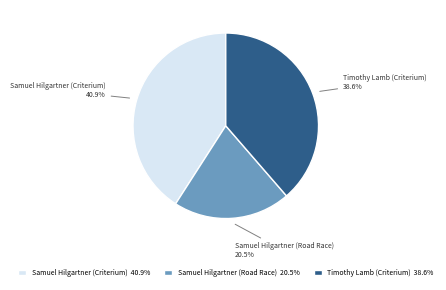

Combined, what portion of the pie is Timothy Lamb (Criterium) and Samuel Hilgartner (Road Race)?

59.1%